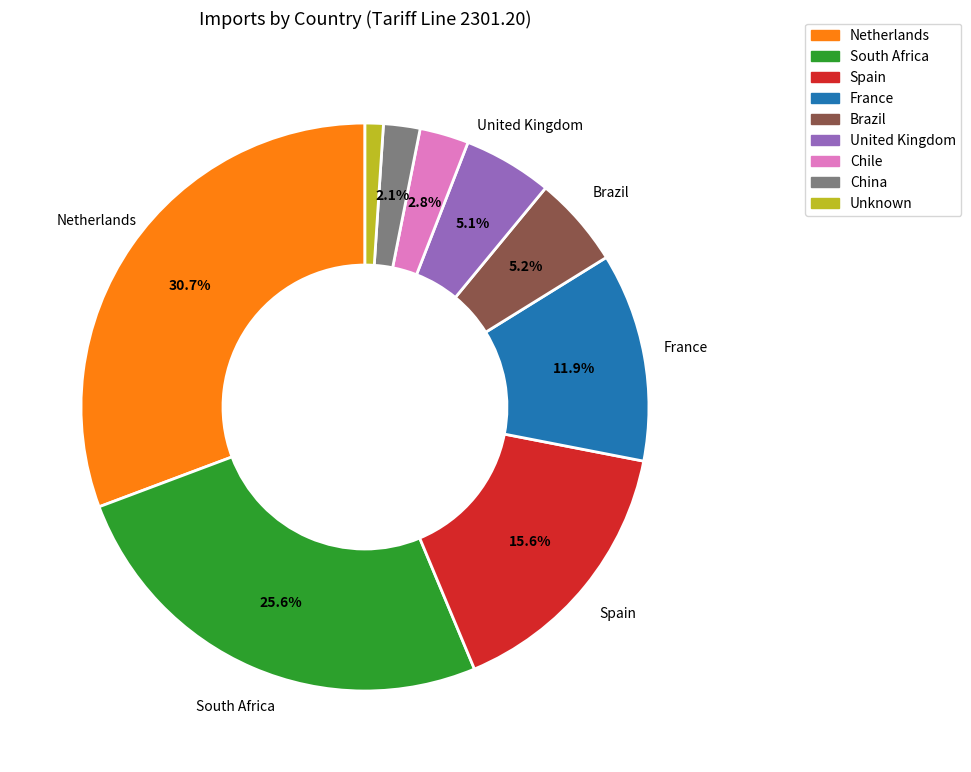

Is there any slice that represents more than half of the pie?

No